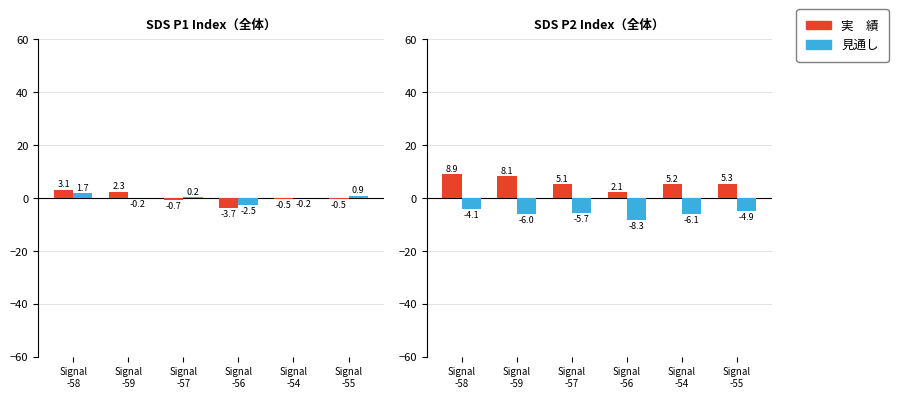

List the series in order of their peak value, highest first.

実　績, 見通し